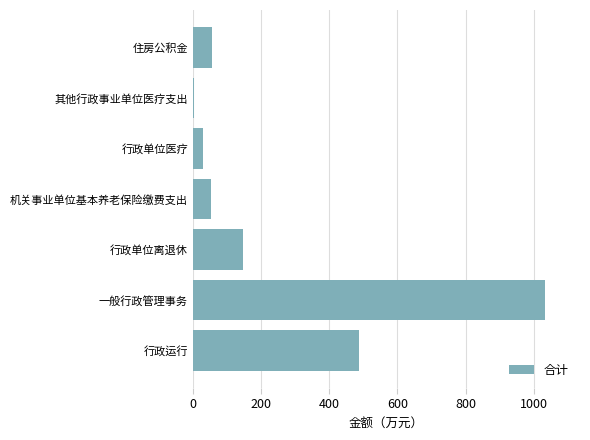

What is the change in value from 行政运行 to 住房公积金?

-431.7